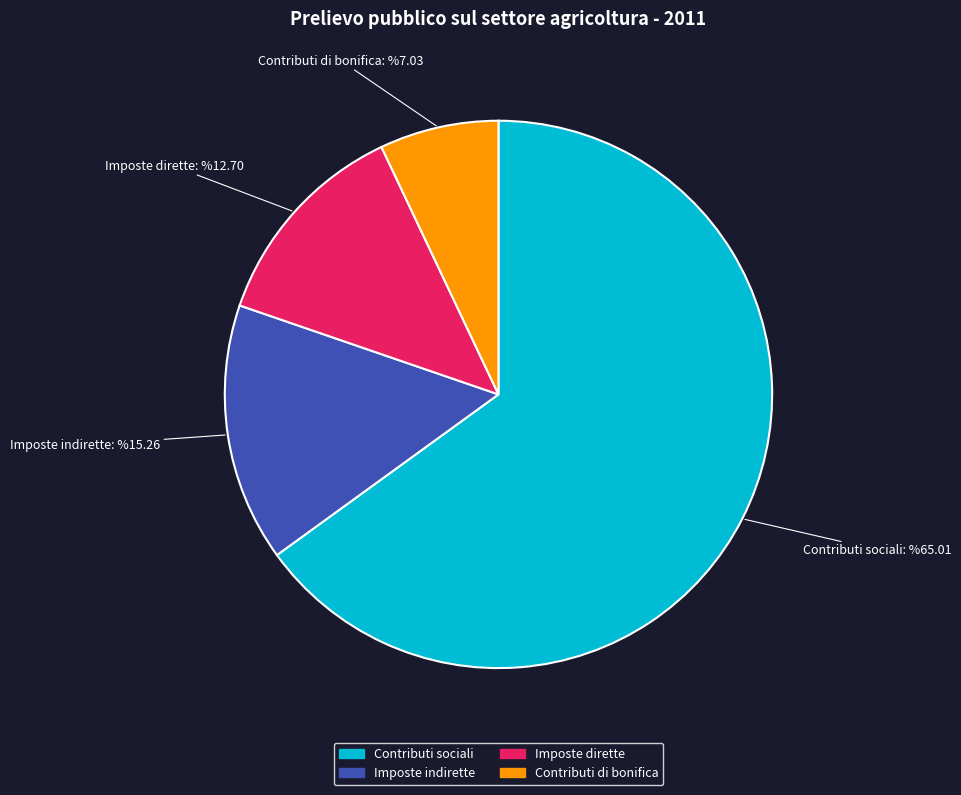

Approximately how many times larger is the value at Imposte dirette compared to Imposte indirette?

0.8